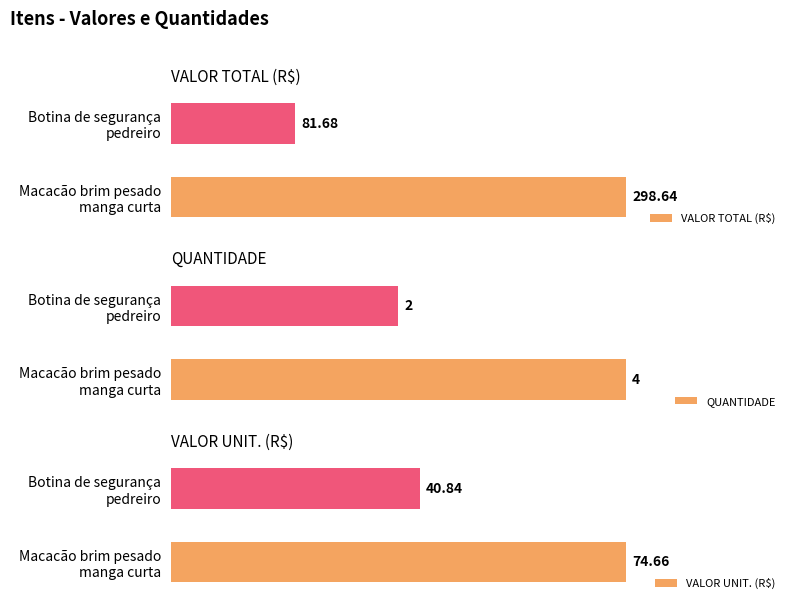

What is the difference between the highest and lowest values at Macacão brim pesado manga curta?

294.6